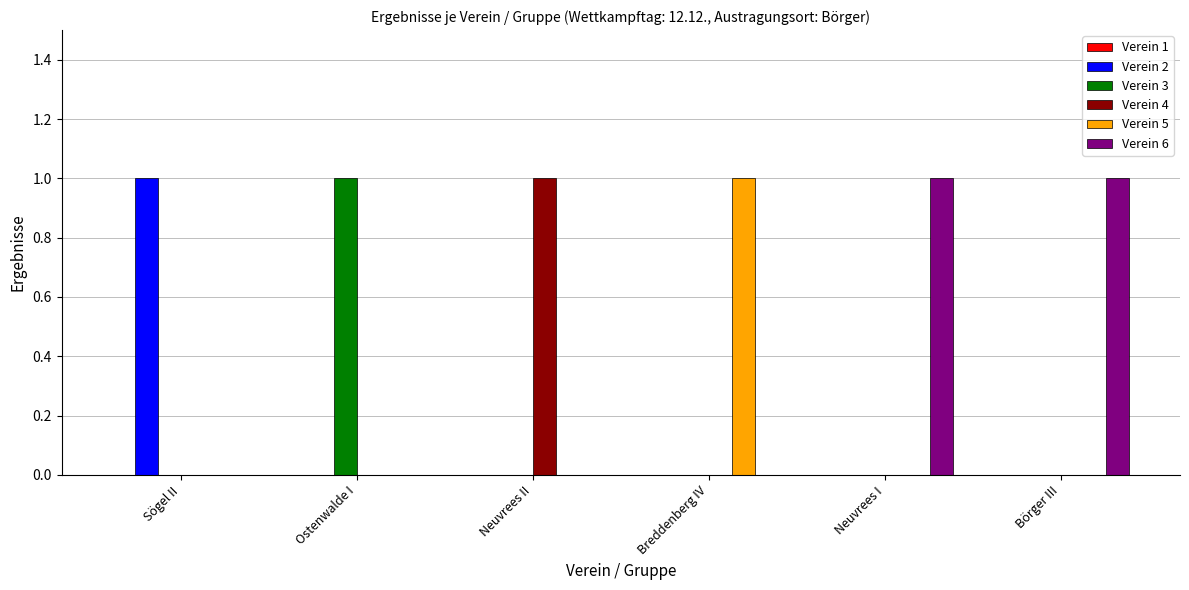

Which series has the largest total across all categories?

Verein 6